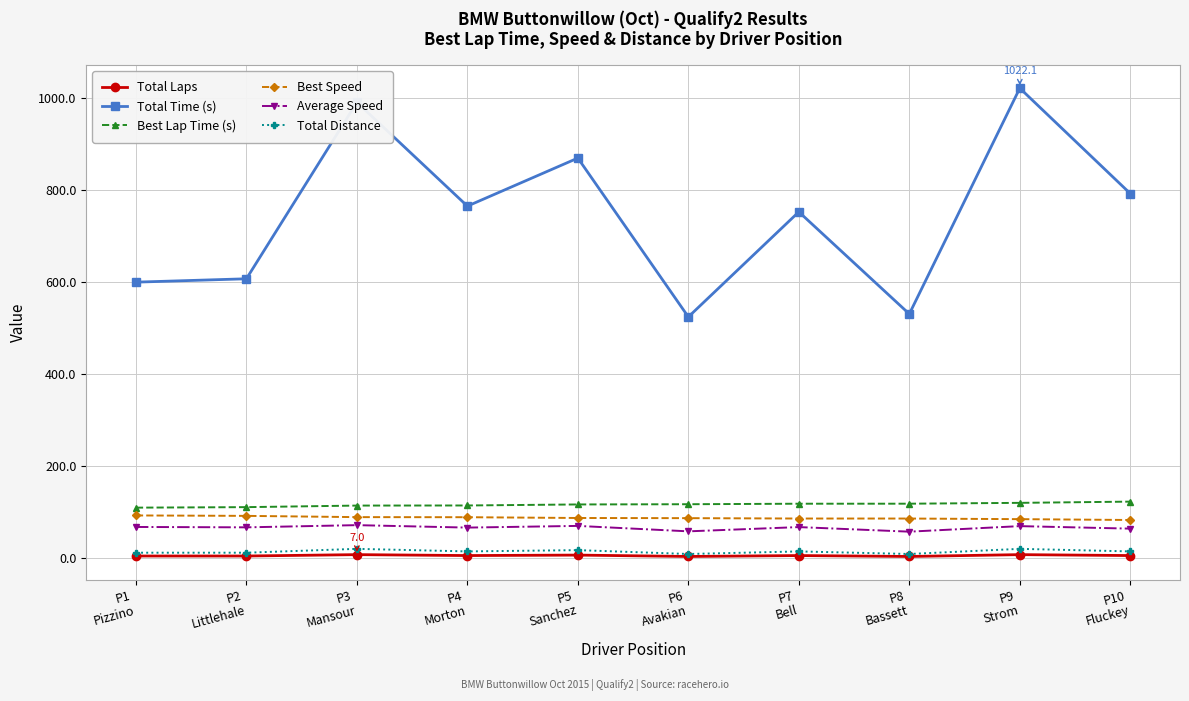

What is the approximate value of Total Time (s) at P2
Littlehale?

607.3